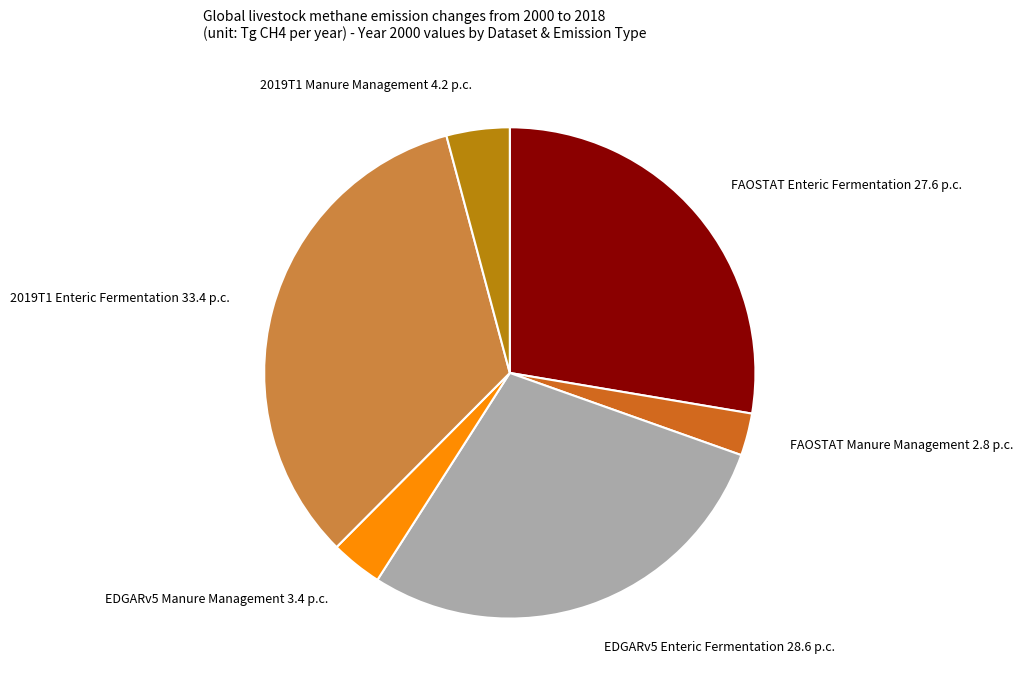

Which category has the biggest portion of the pie?

2019T1 Enteric Fermentation